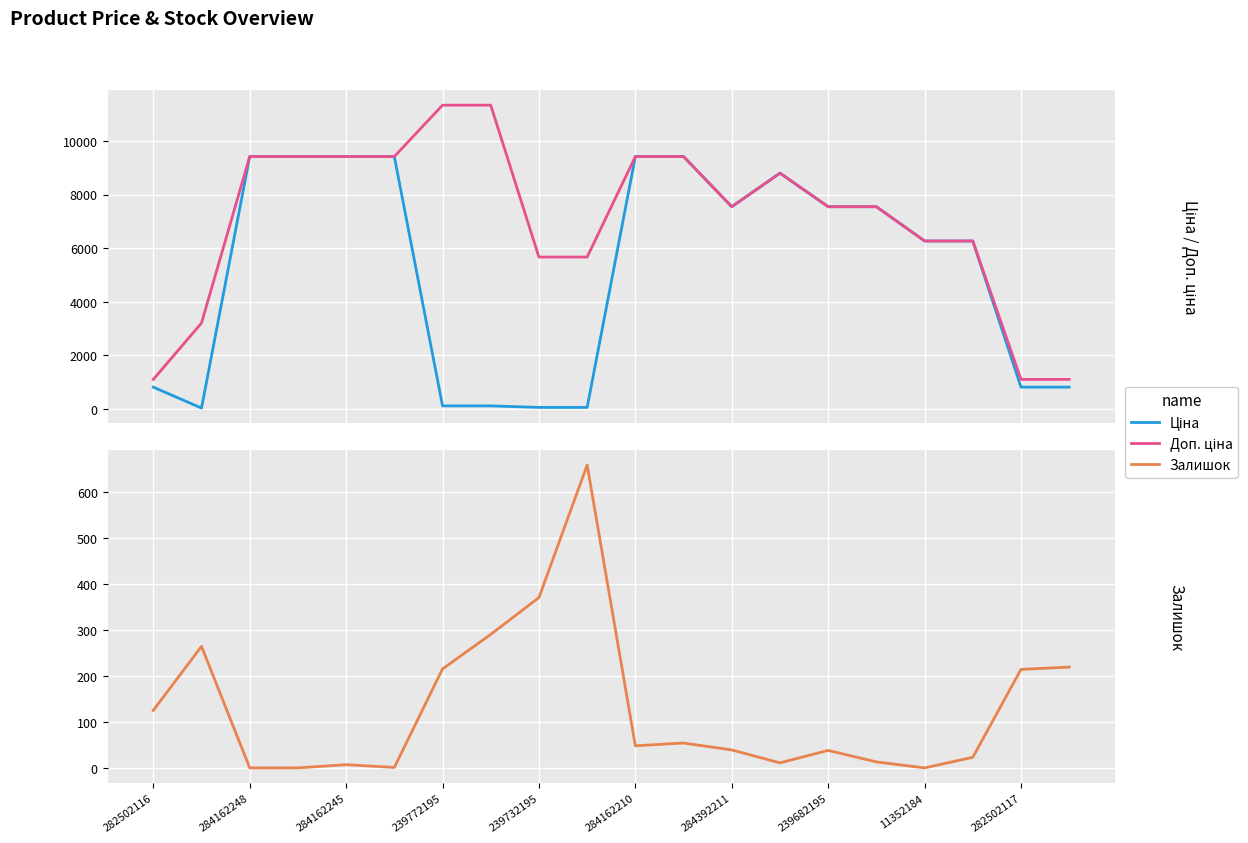

List the series in order of their peak value, lowest first.

Залишок, Ціна, Доп. ціна